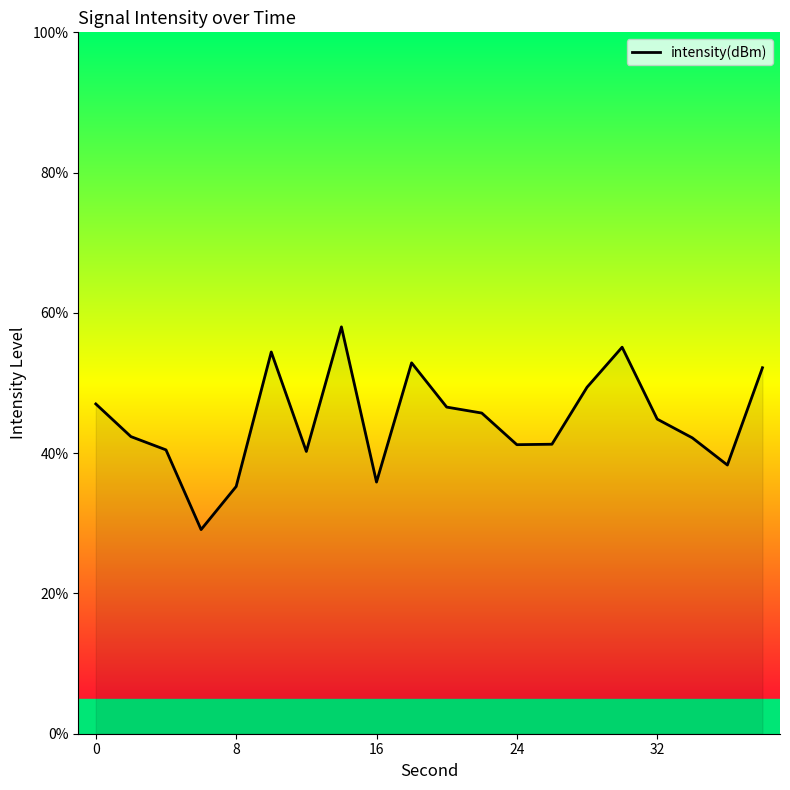

What is the sum of all values?

892.4